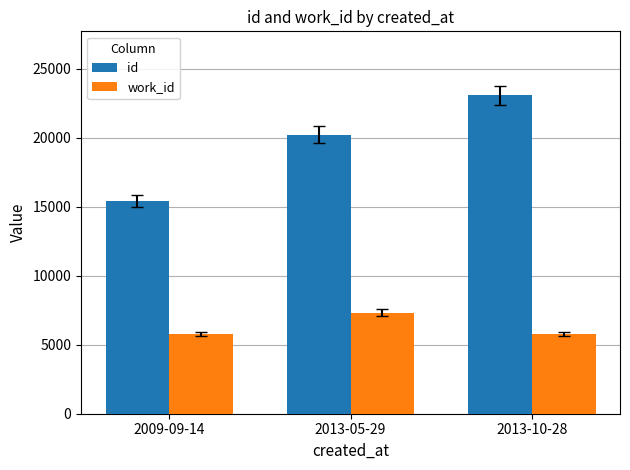

Which category has the highest value in the work_id series?

2013-05-29